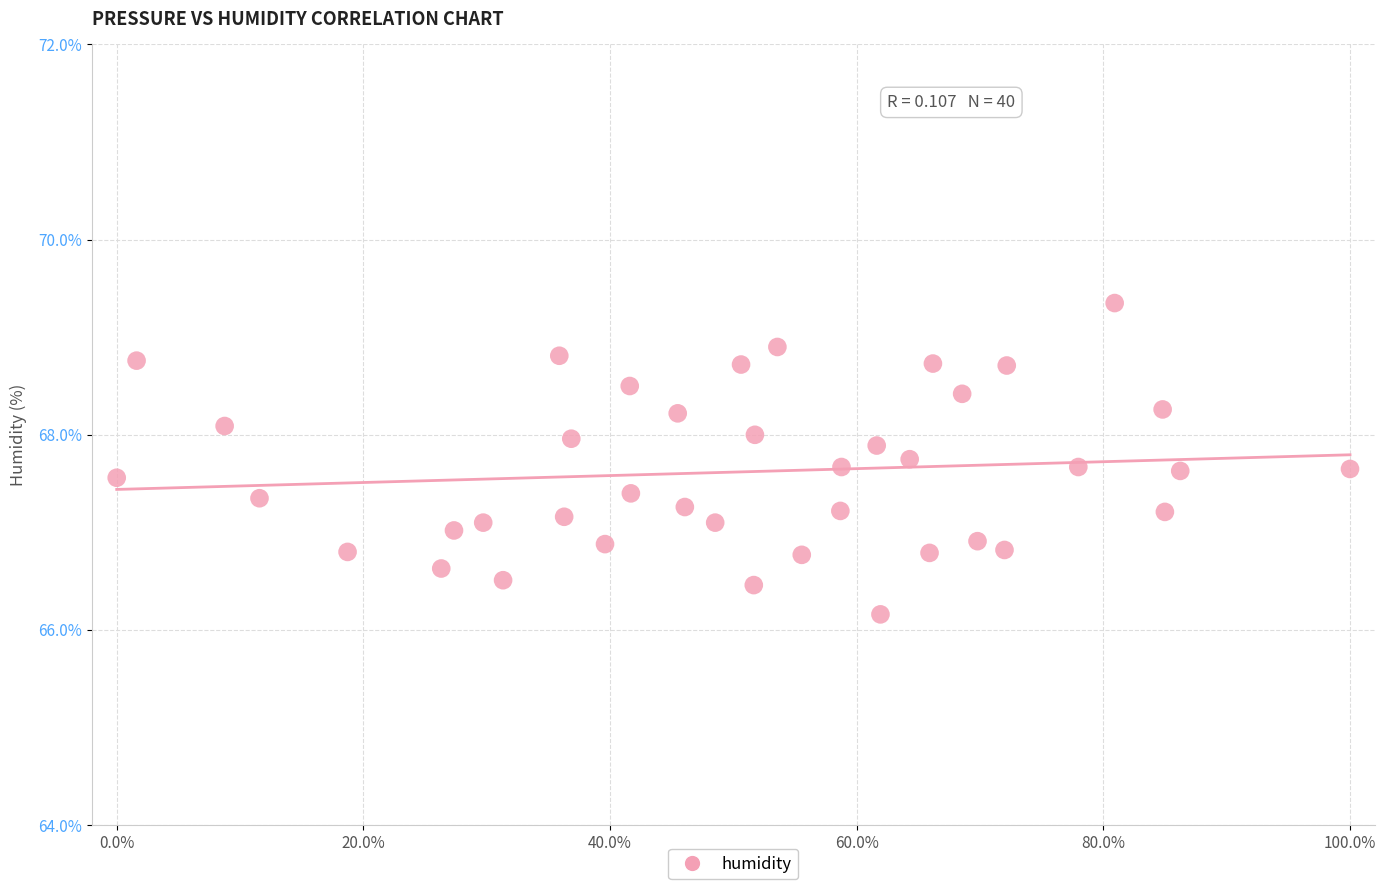

What is the range of X values (max minus min)?

100.0